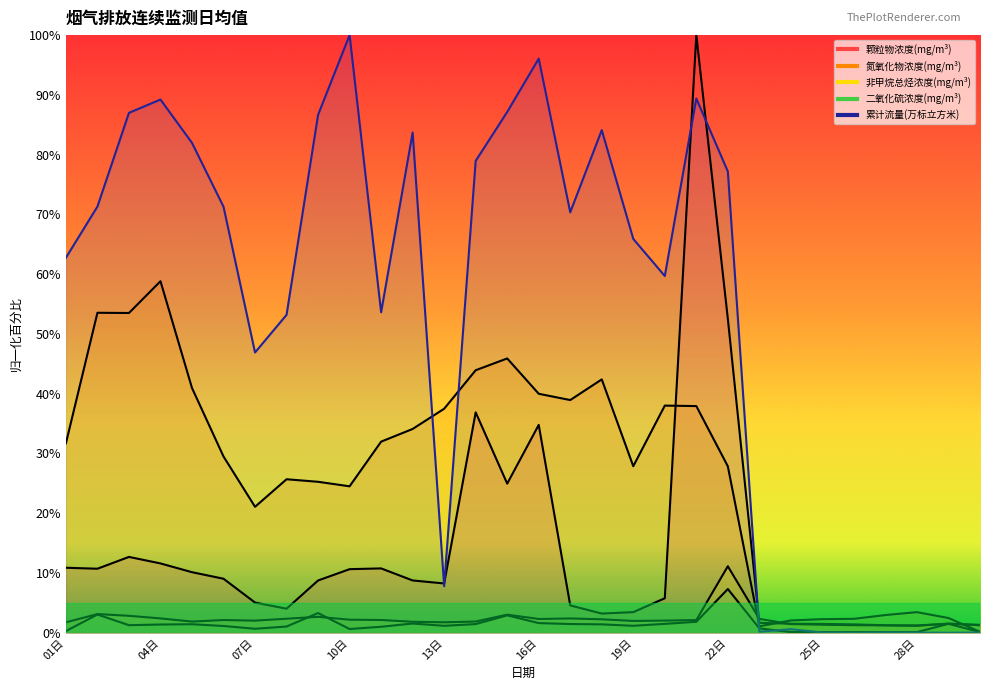

What position from the right is 18日?

13